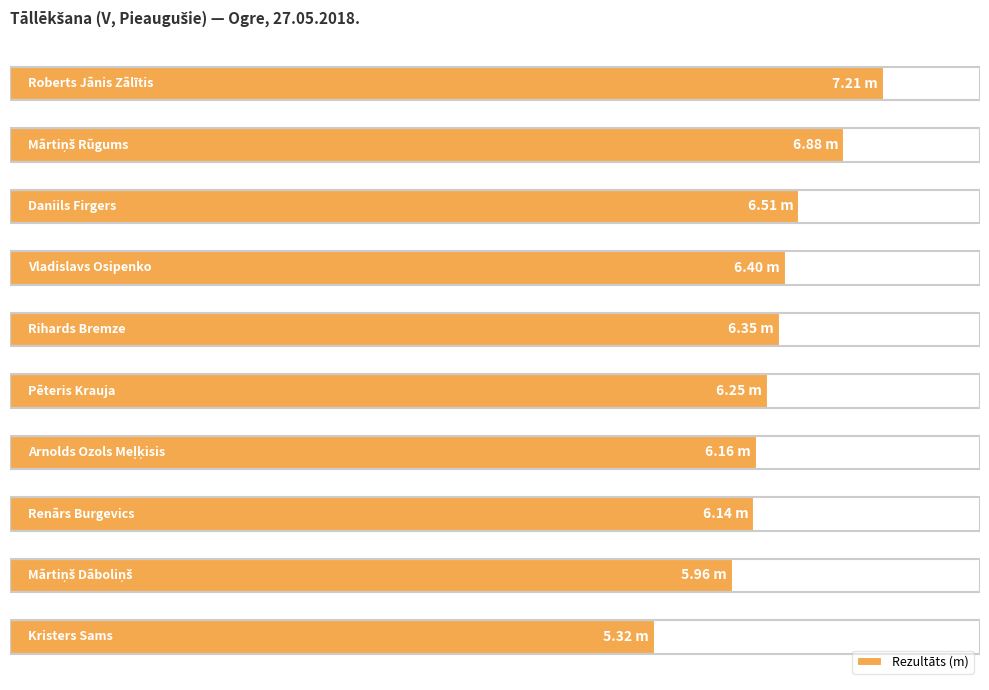

Rank the categories by value from lowest to highest.

9, 8, 7, 6, 5, 4, 3, 2, 1, 0